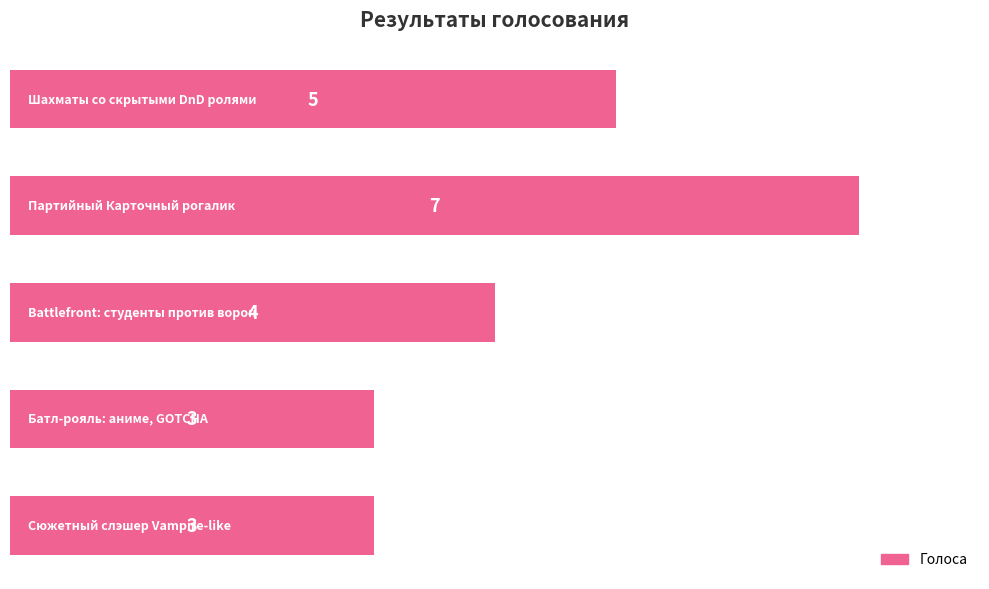

What is the difference between the maximum and minimum values?

4